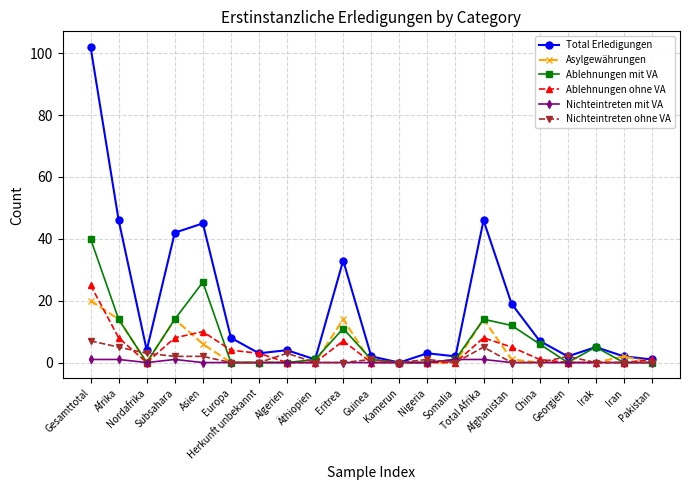

Between Nordafrika and Georgien, which series saw the biggest shift?

Total Erledigungen